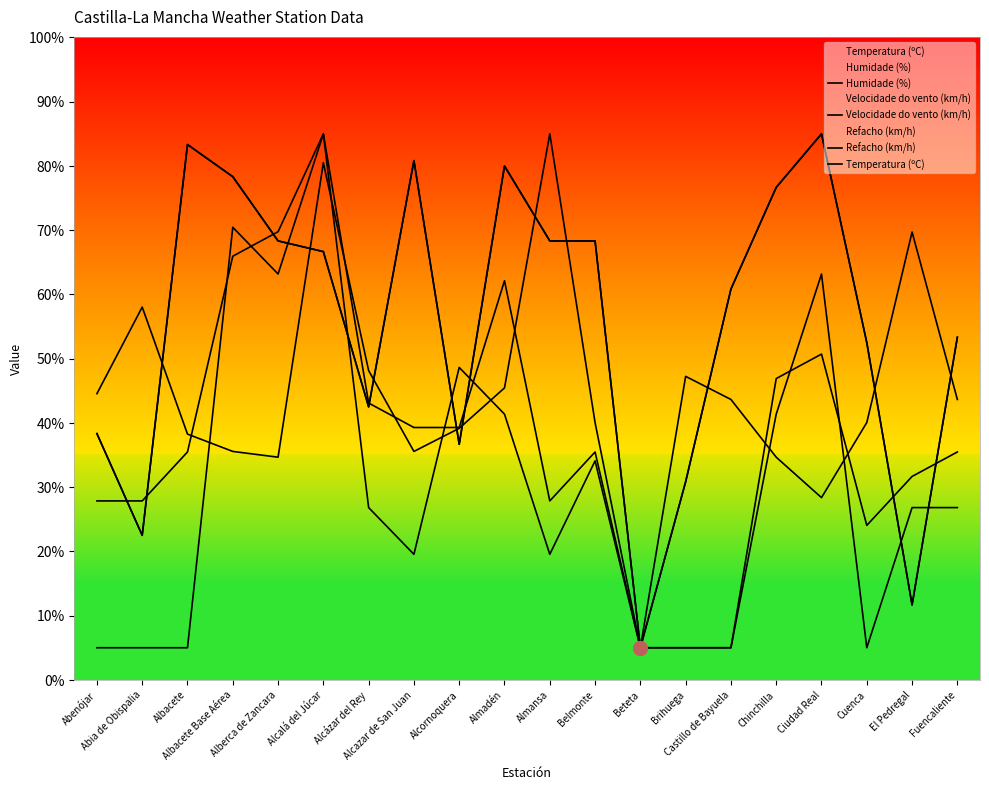

Is it true that Temperatura (ºC) equals 11.7 at El Pedregal?

True